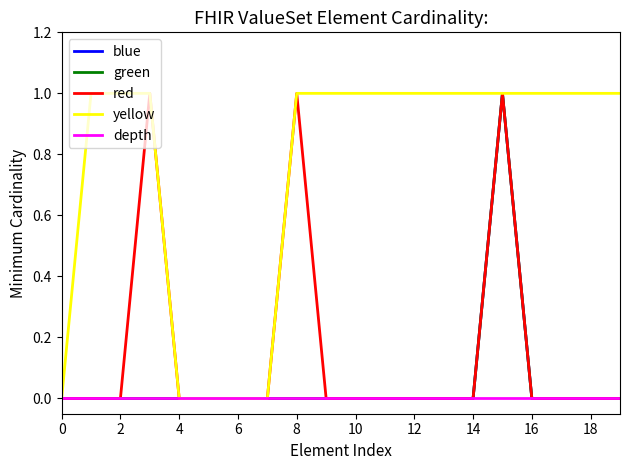

Is this an area chart (filled region under the line)?

No